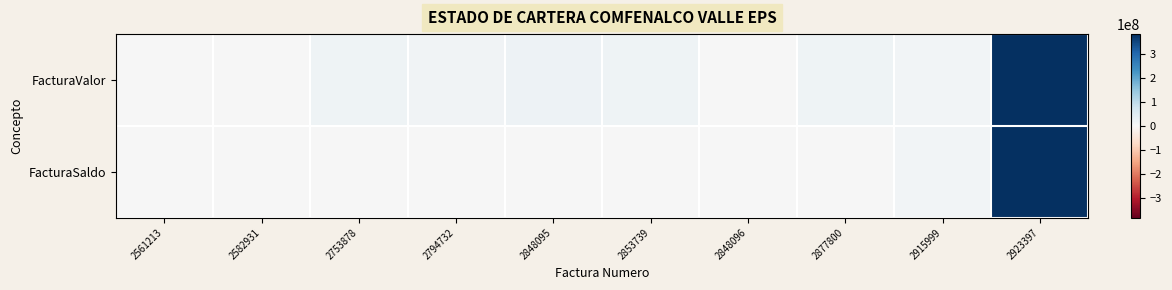

What is the difference between the highest and lowest values at 2561213?

320642